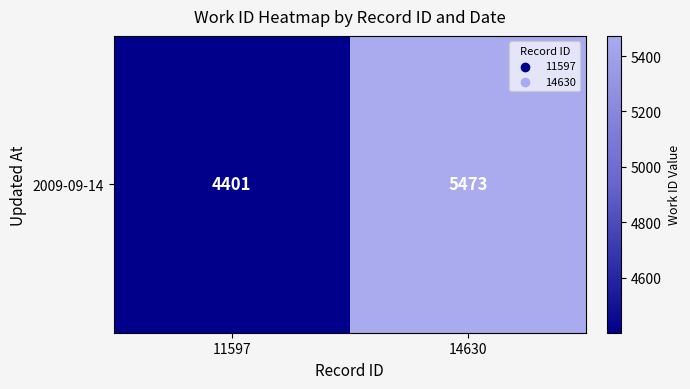

Reading left to right, extract all data points from this chart.

11597=4401	14630=5473